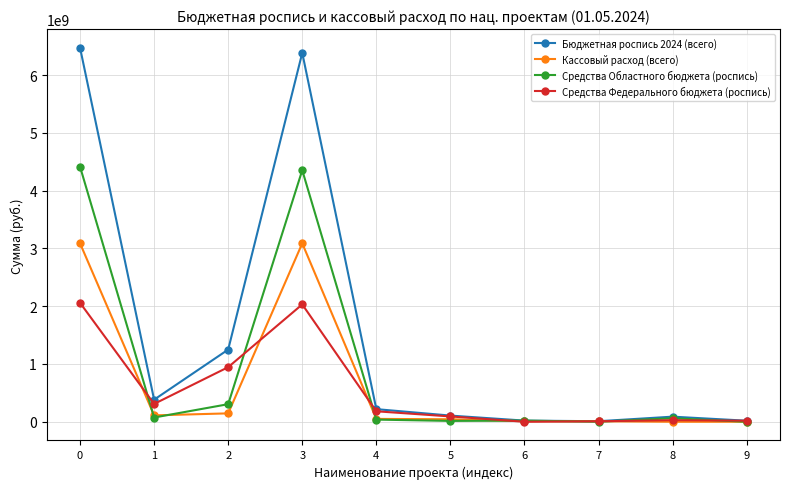

Count the number of data series in this chart.

4